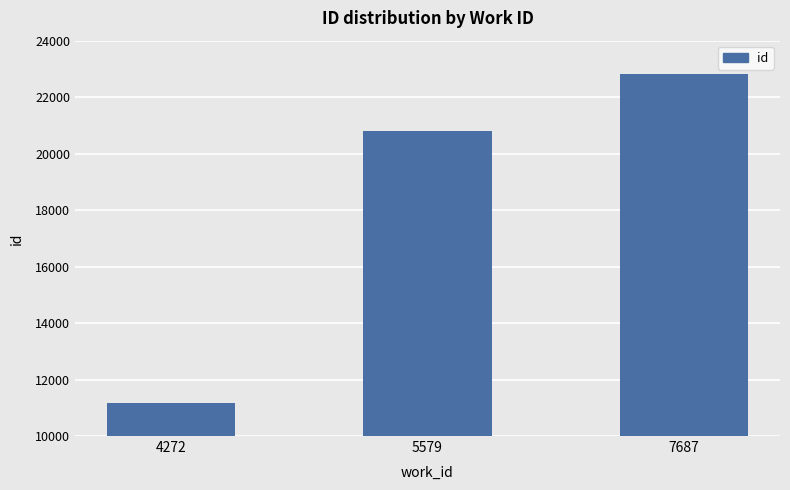

What is the sum of the values at 5579 and 4272?

31969